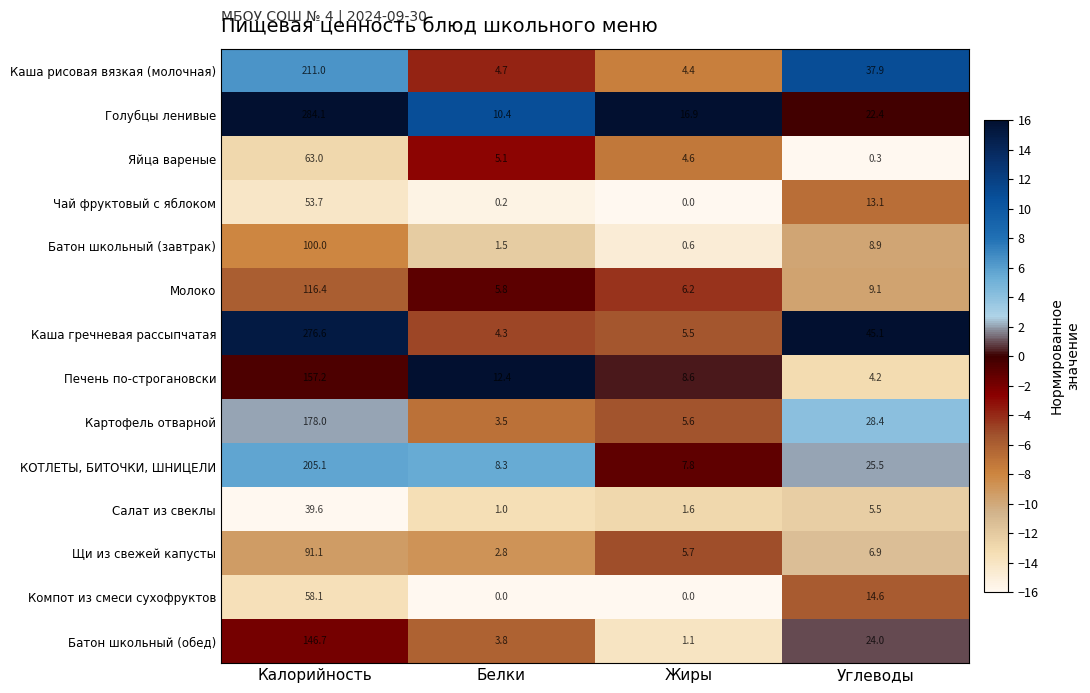

Rank the categories by Каша гречневая рассыпчатая value from highest to lowest.

Калорийность, Углеводы, Жиры, Белки